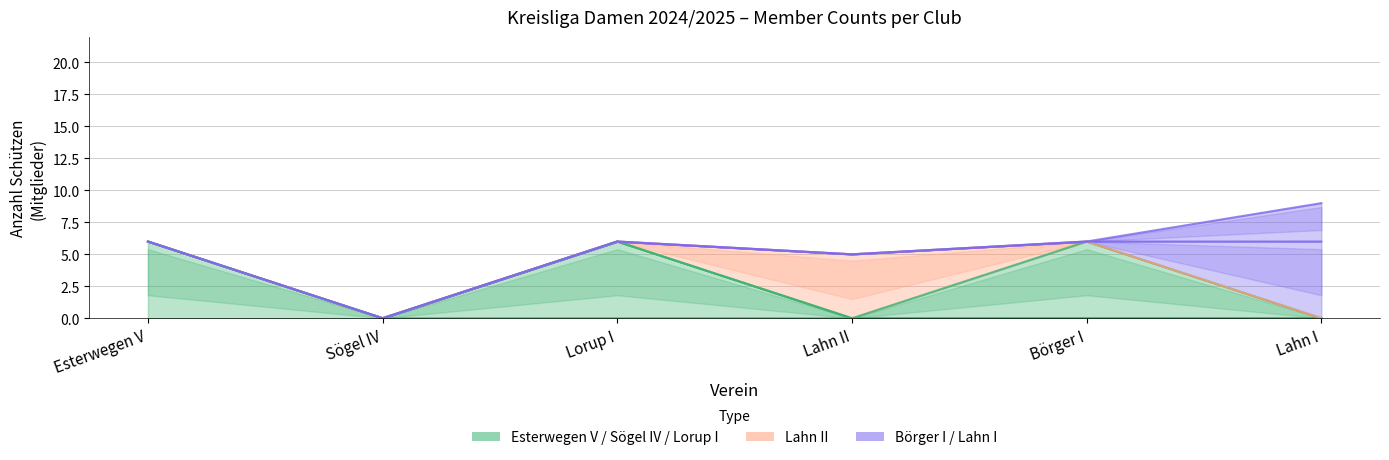

What is the difference between the maximum and minimum values in the Lorup I series?

6